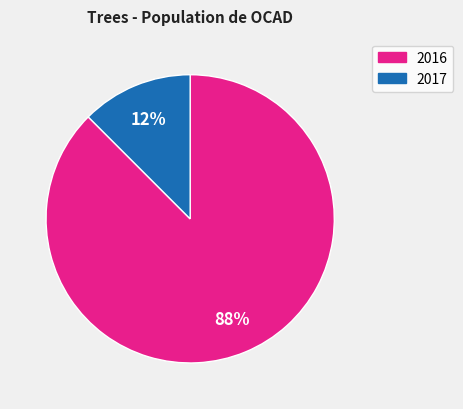

Does 2016 represent more than half of the total?

Yes